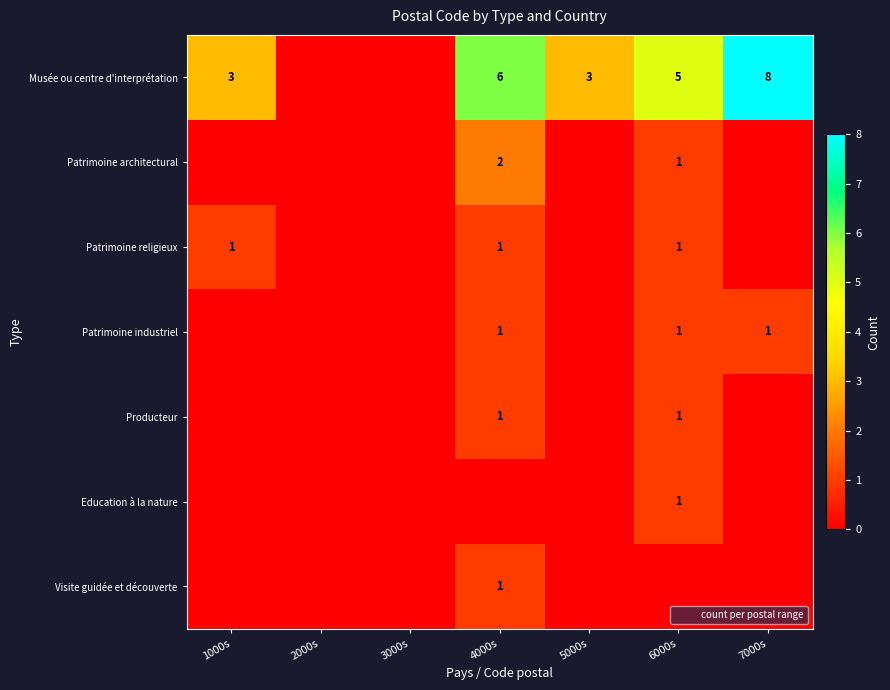

Which series has the largest range (max minus min)?

Musée ou centre d'interprétation